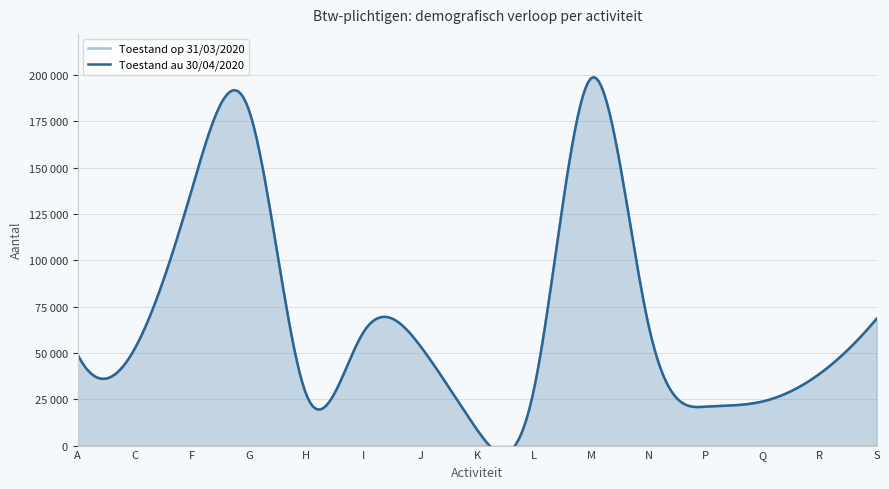

Which label corresponds to the largest value in the chart?

M